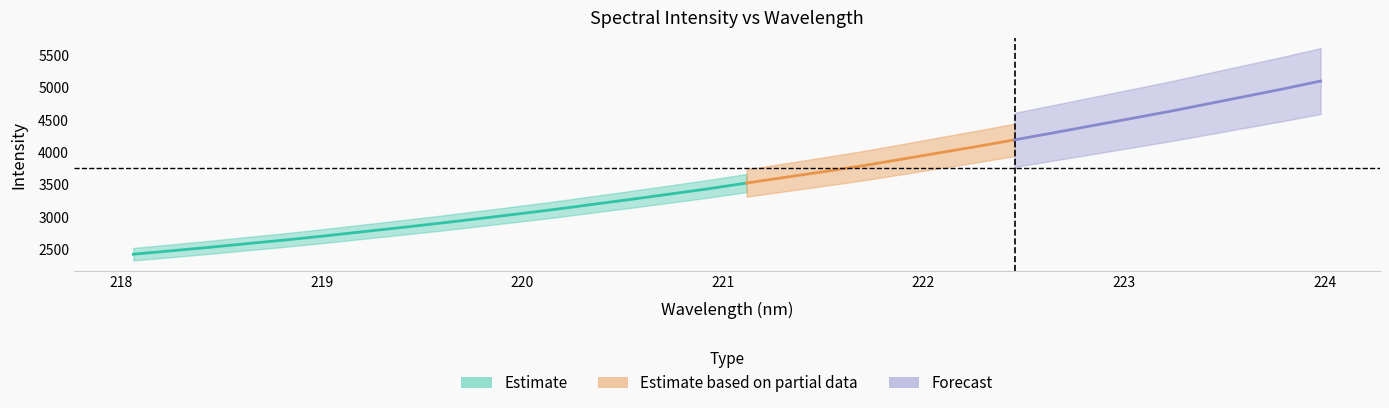

True or false: x and y cross at least once.

False